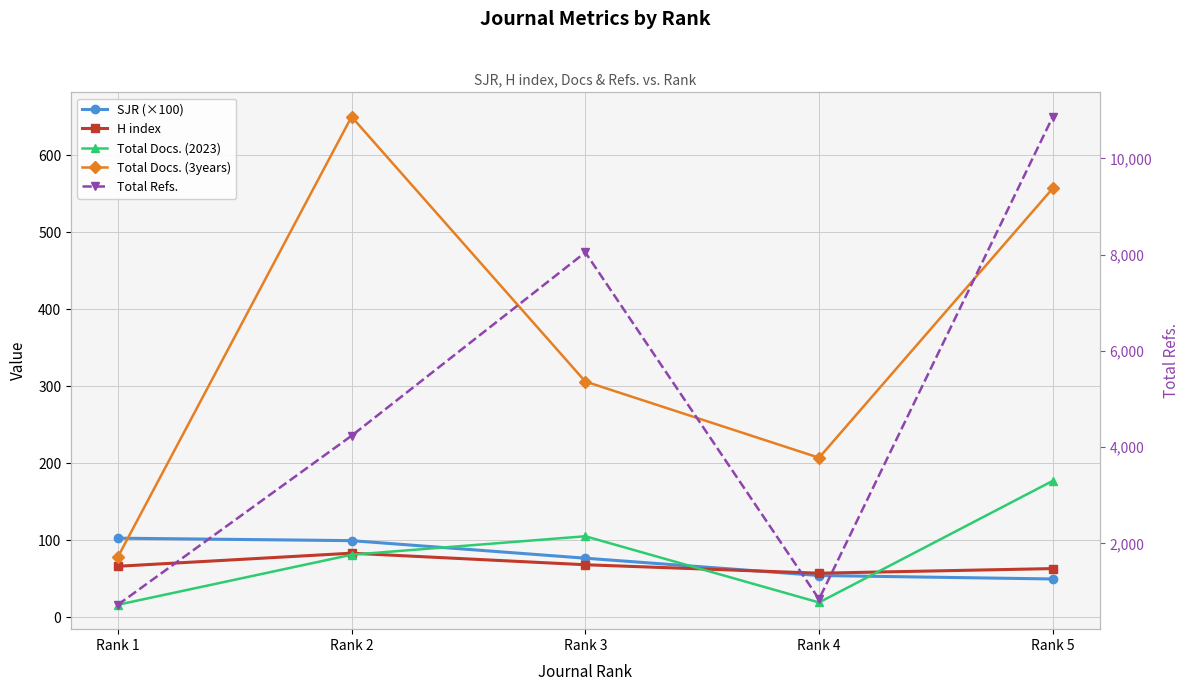

What is the average value of the H index series?

67.4